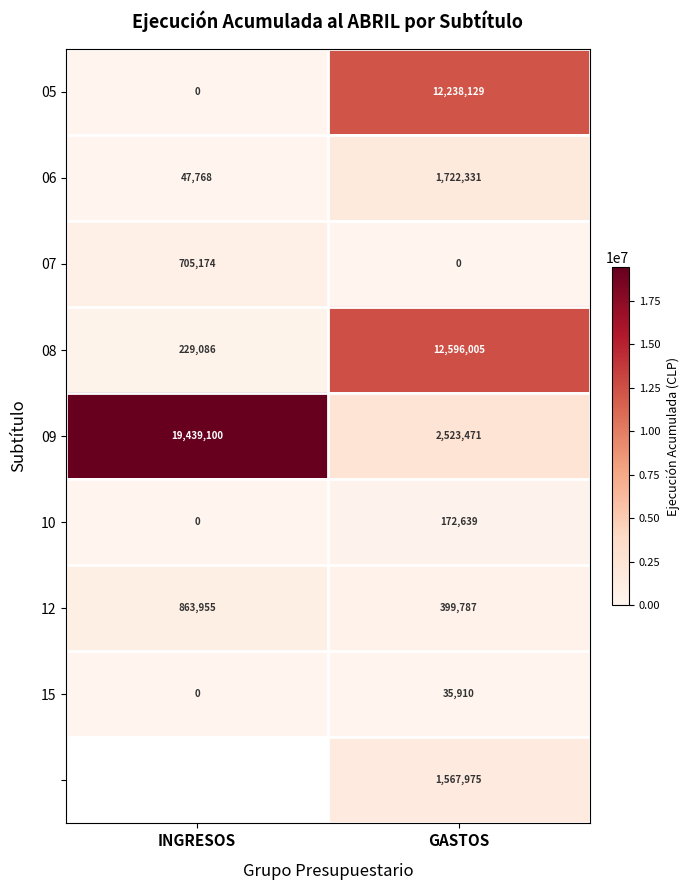

What is the sum of the 08 values at INGRESOS and GASTOS?

12825091